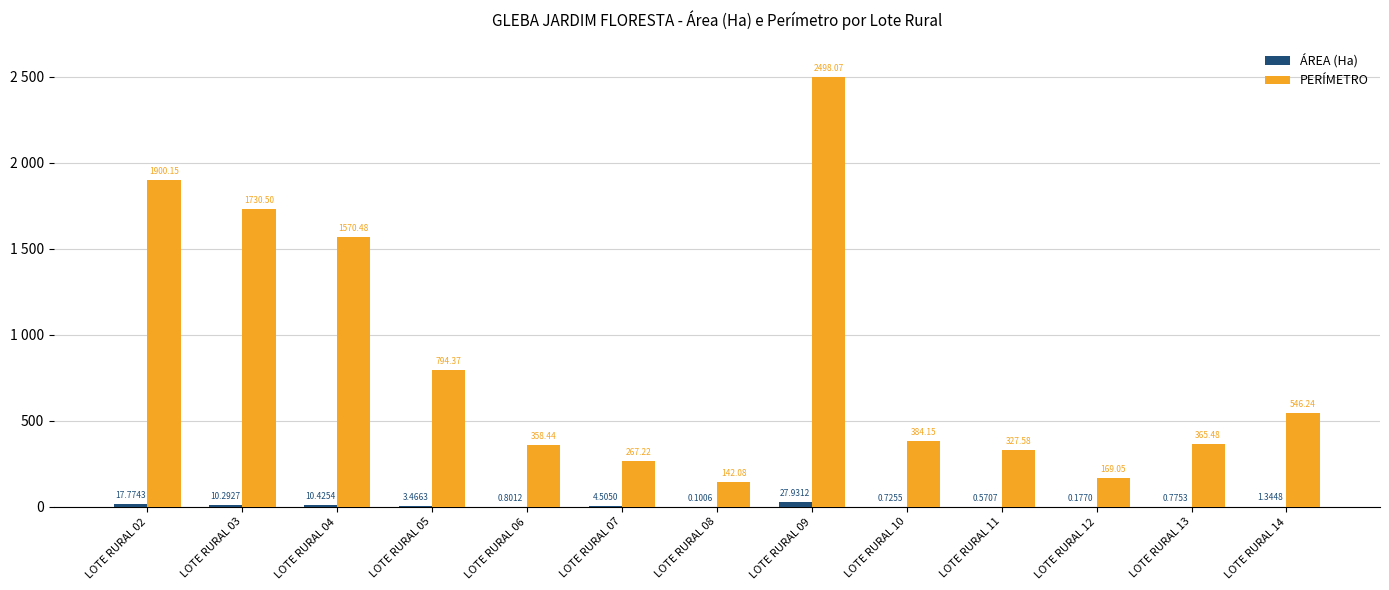

Does the chart contain stacked bars?

No